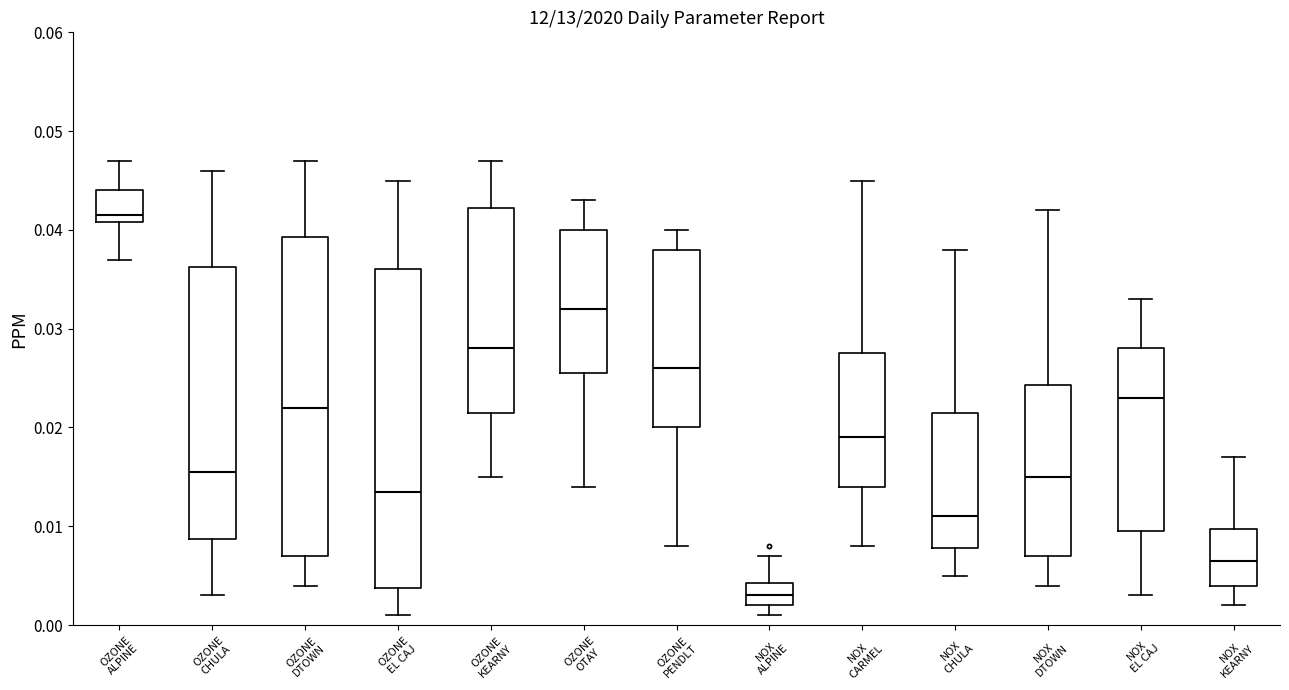

Reading left to right, read every box against the y-axis: the position of its median line, the range the box covers, and the ends of its whiskers. The values are not printed on the chart, so give them approximately, as read against the axis.

OZONE ALPINE: median 0.042, box 0.041 to 0.044, whiskers 0.037 to 0.047
OZONE CHULA: median 0.016, box 0.009 to 0.036, whiskers 0.003 to 0.046
OZONE DTOWN: median 0.022, box 0.007 to 0.039, whiskers 0.004 to 0.047
OZONE EL CAJ: median 0.014, box 0.004 to 0.036, whiskers 0.001 to 0.045
OZONE KEARNY: median 0.028, box 0.022 to 0.042, whiskers 0.015 to 0.047
OZONE OTAY: median 0.032, box 0.026 to 0.040, whiskers 0.014 to 0.043
OZONE PENDLT: median 0.026, box 0.020 to 0.038, whiskers 0.008 to 0.040
NOX ALPINE: median 0.003, box 0.002 to 0.004, whiskers 0.001 to 0.007
NOX CARMEL: median 0.019, box 0.014 to 0.028, whiskers 0.008 to 0.045
NOX CHULA: median 0.011, box 0.008 to 0.022, whiskers 0.005 to 0.038
NOX DTOWN: median 0.015, box 0.007 to 0.024, whiskers 0.004 to 0.042
NOX EL CAJ: median 0.023, box 0.010 to 0.028, whiskers 0.003 to 0.033
NOX KEARNY: median 0.007, box 0.004 to 0.010, whiskers 0.002 to 0.017